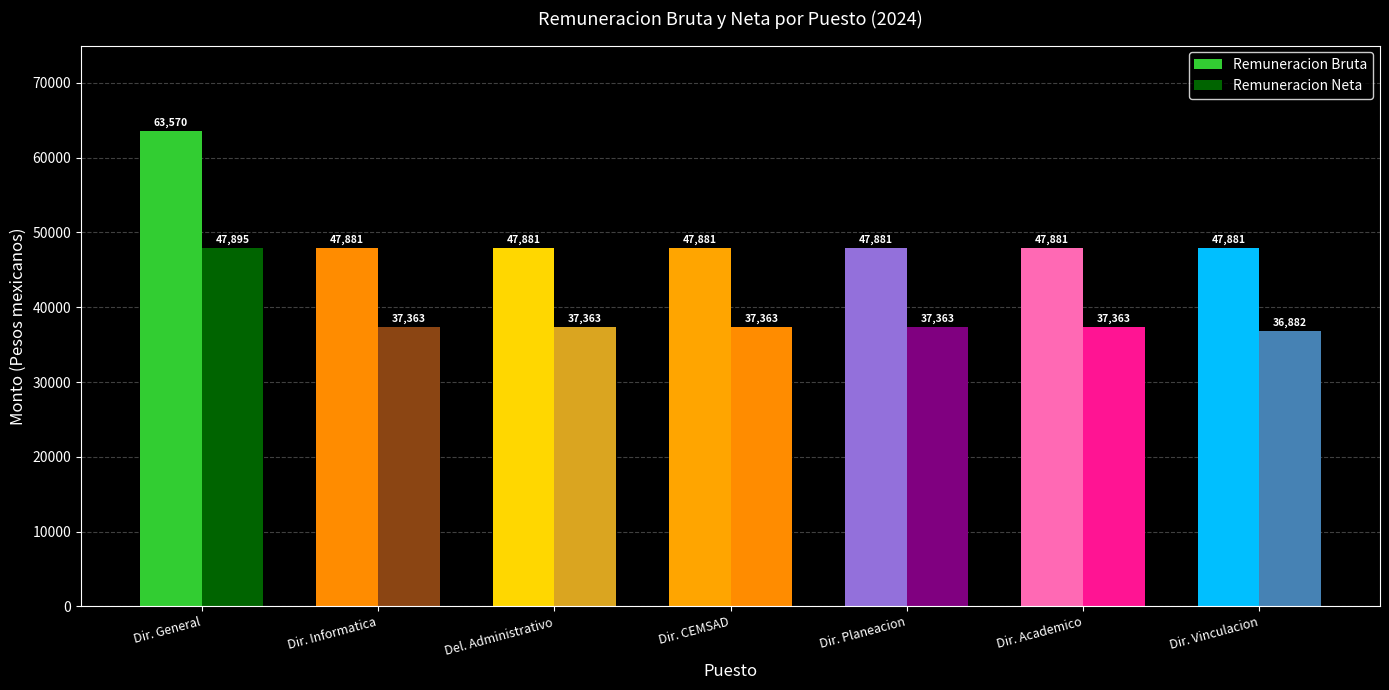

How many data points does each series have?

7